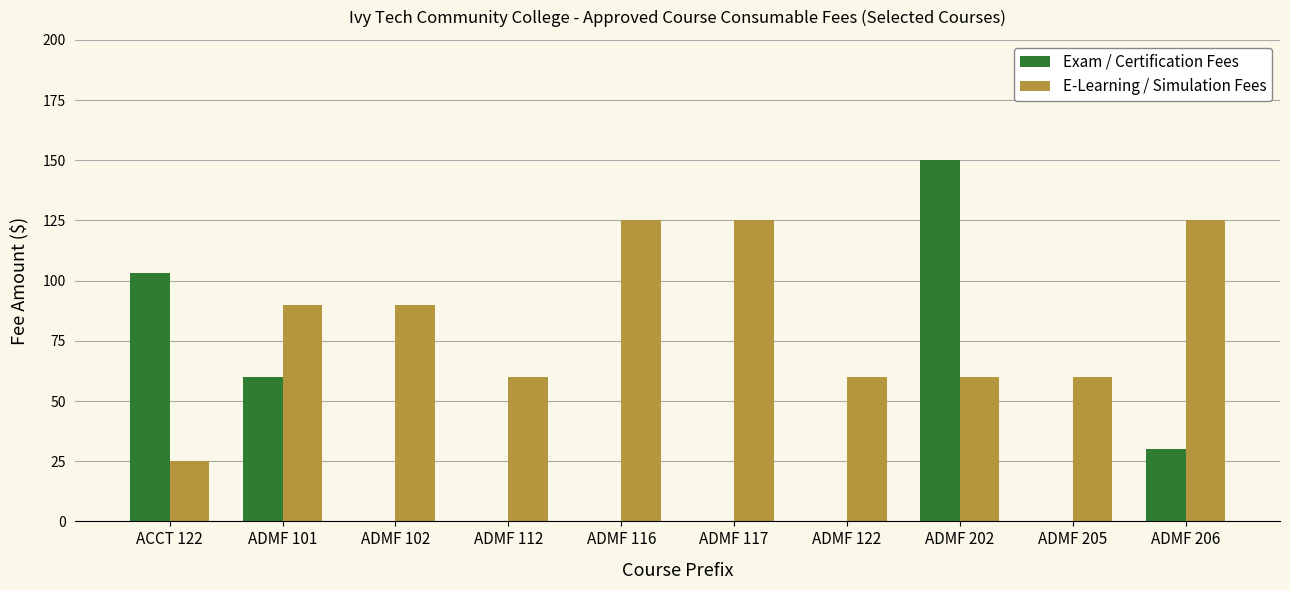

Between ADMF 102 and ADMF 122, which series saw the biggest shift?

E-Learning / Simulation Fees